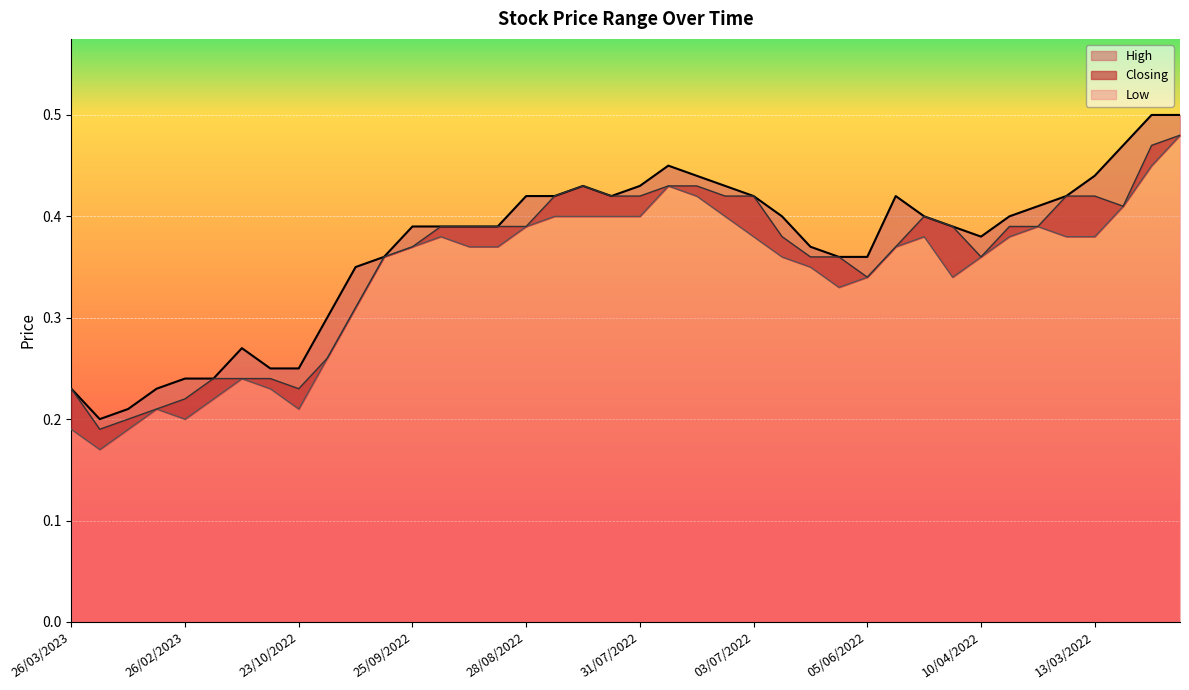

True or false: Low and High intersect in this chart.

False